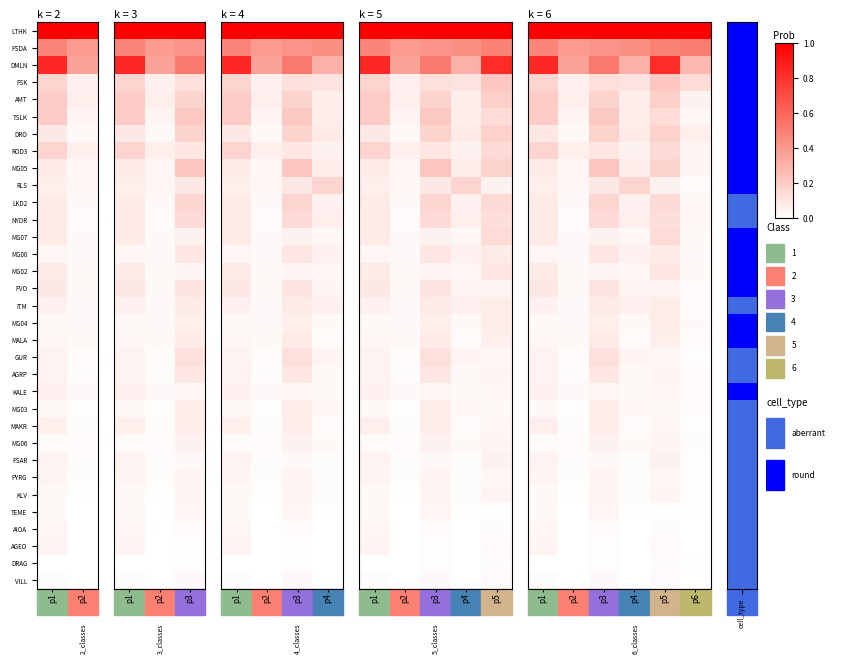

Is it true that TSLK equals 0.1 at p5?

False